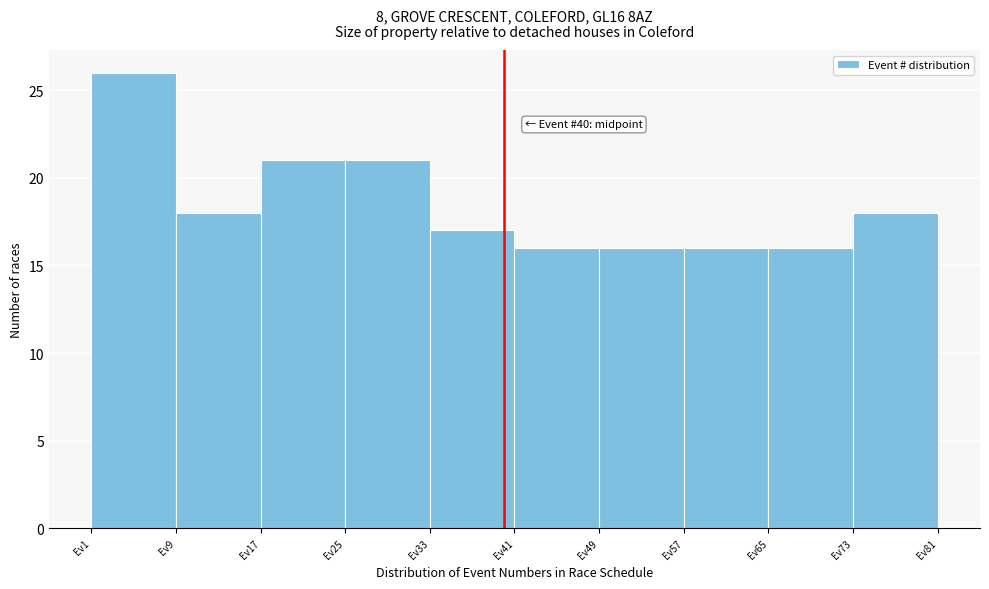

Over which range of the x-axis is the bar tallest?

1 to 9